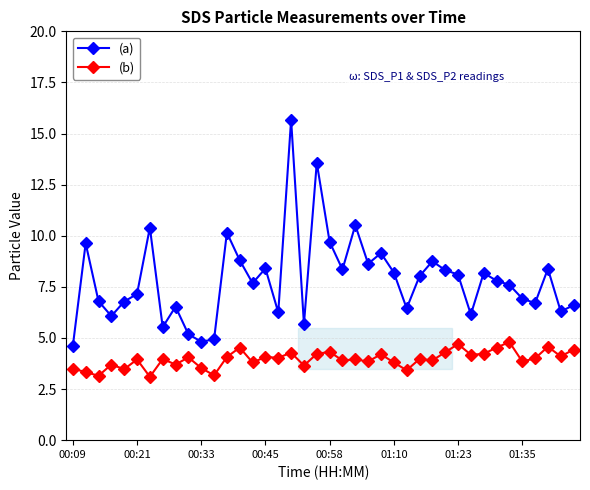

What is the difference between the maximum and minimum values in the (a) series?

11.1